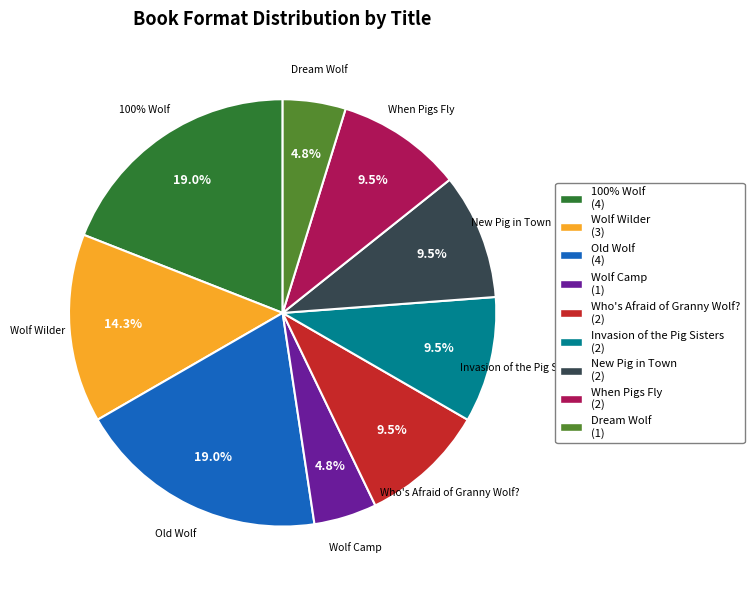

Approximately how many times larger is the value at 100% Wolf compared to Wolf Camp?

4.0